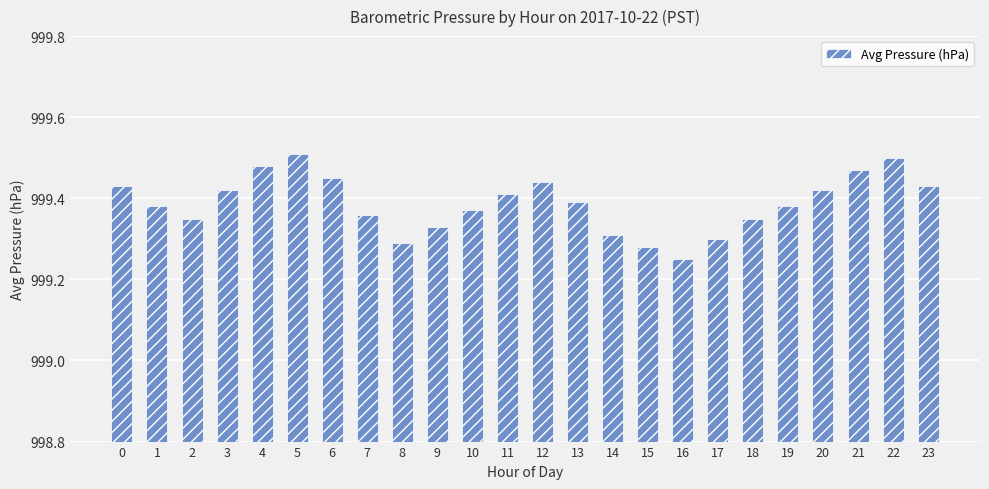

The chart shows a value of 999.3 at 15. True or false?

True